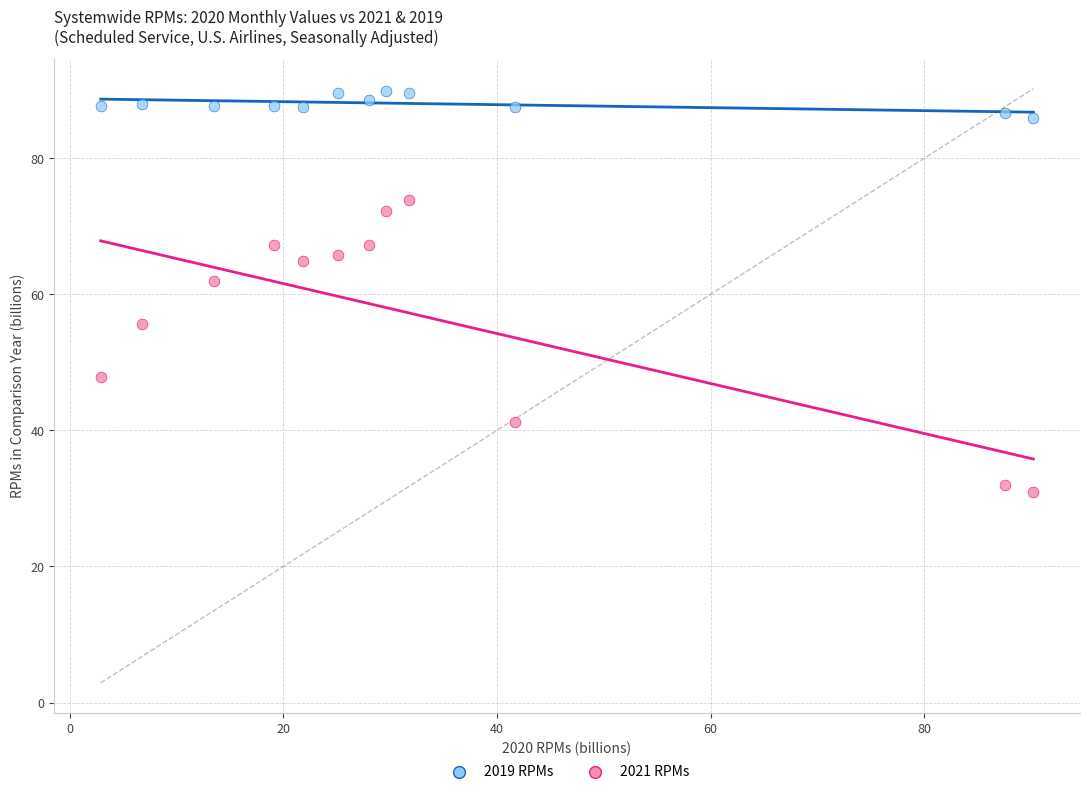

Which series has the largest Y range (max minus min)?

2021 RPMs